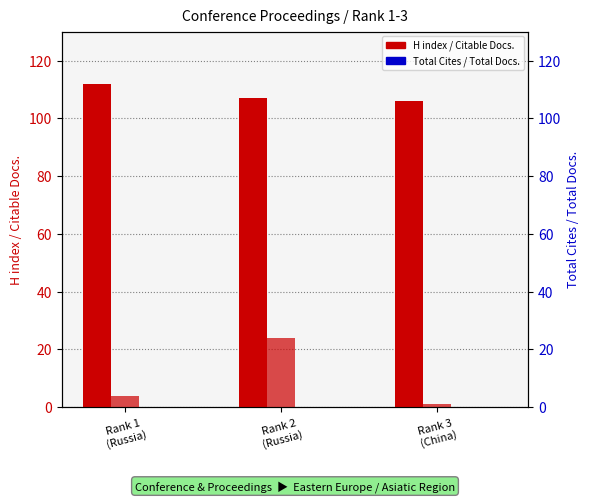

Does the chart contain any negative values?

No